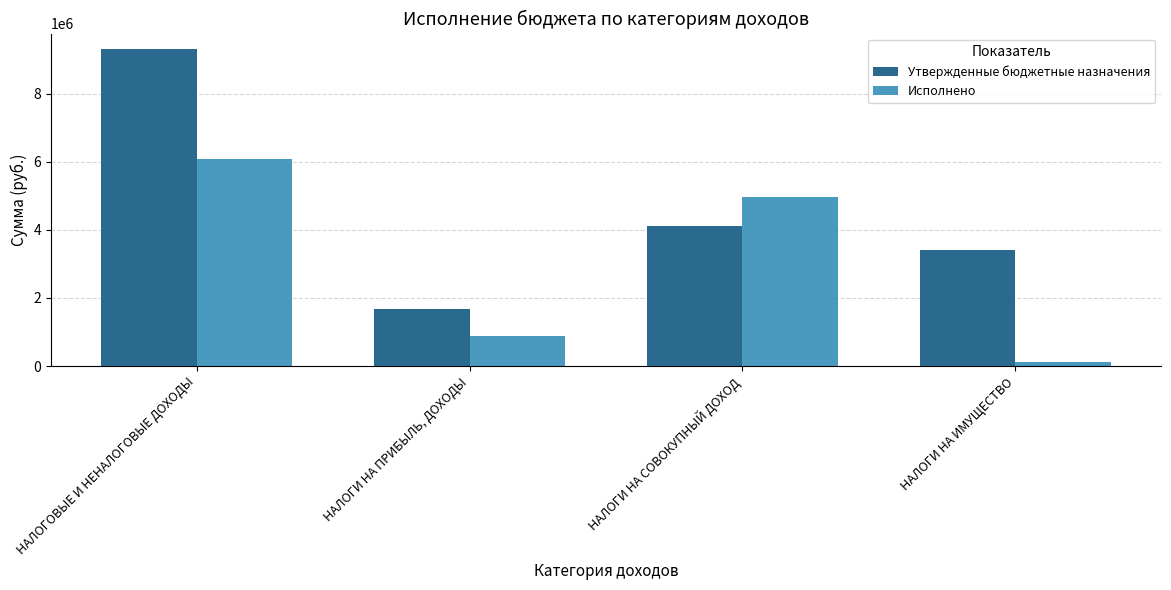

Is the value of Исполнено at НАЛОГИ НА ПРИБЫЛЬ, ДОХОДЫ greater than the value of Утвержденные бюджетные назначения at НАЛОГИ НА ИМУЩЕСТВО?

No